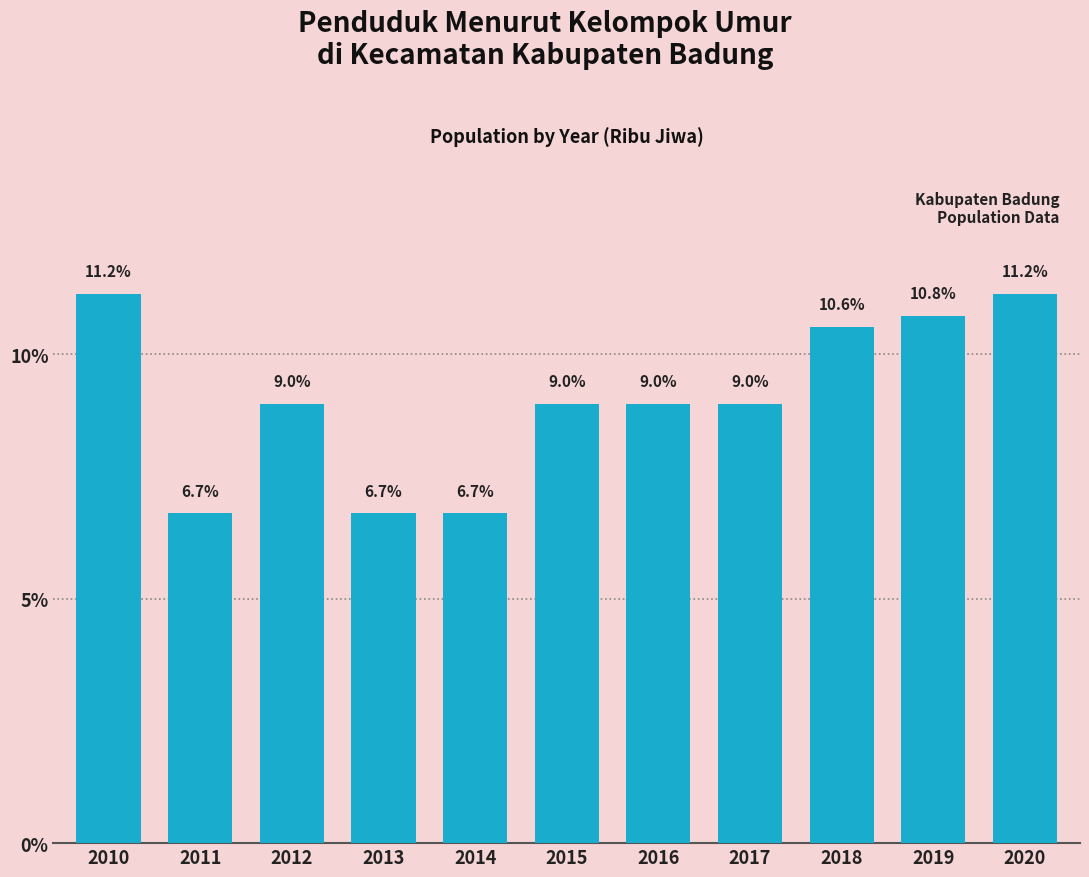

Reading left to right, list all the values displayed in this chart.

2010=11.2	2011=6.7	2012=9.0	2013=6.7	2014=6.7	2015=9.0	2016=9.0	2017=9.0	2018=10.6	2019=10.8	2020=11.2